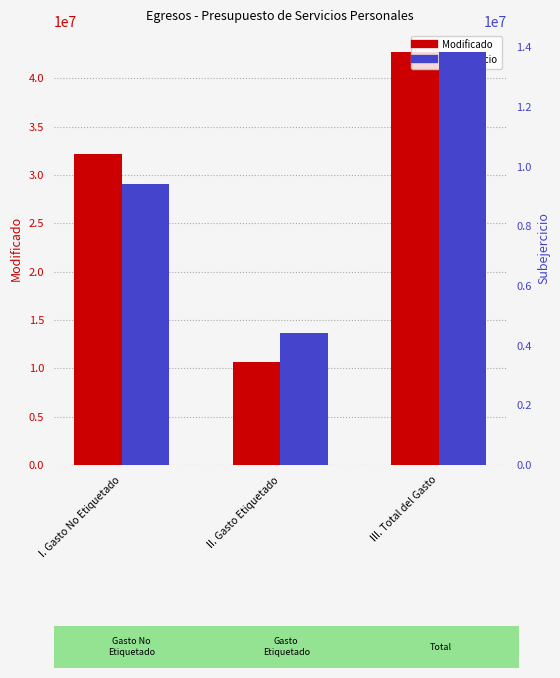

Which category has the highest value in the Subejercicio series?

III. Total del Gasto